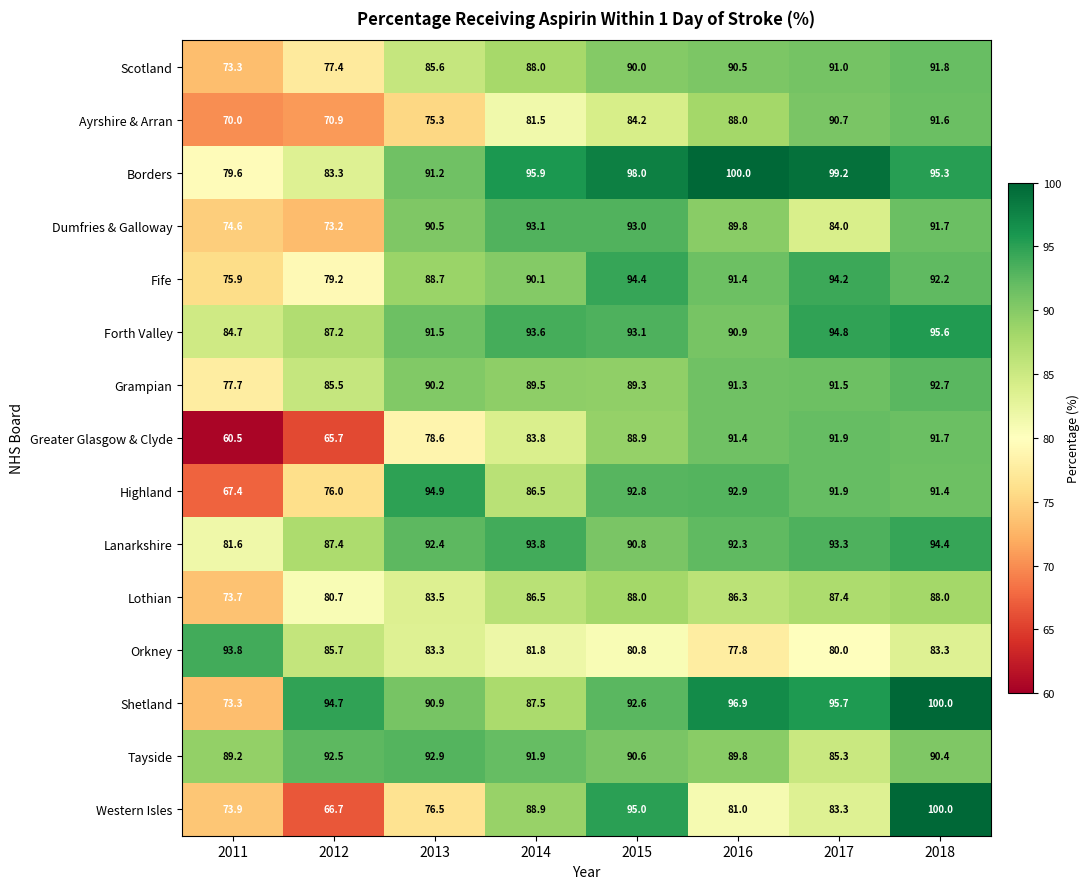

List the labels in order of Lanarkshire value, largest first.

2018, 2014, 2017, 2013, 2016, 2015, 2012, 2011